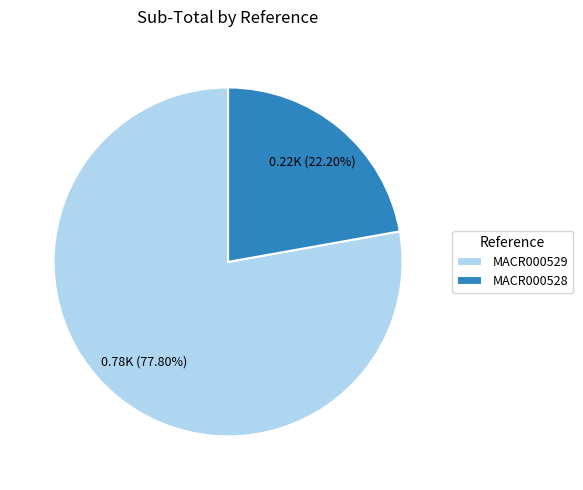

Which slice represents more than half of the pie?

MACR000529